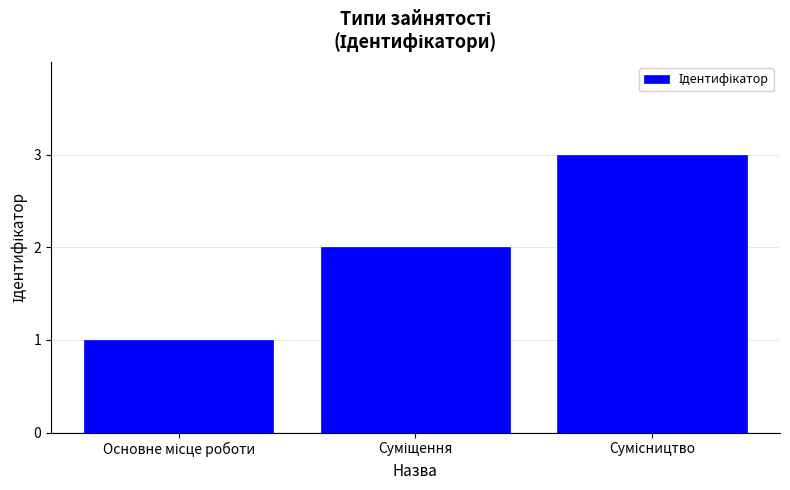

How many distinct data groups are displayed?

1